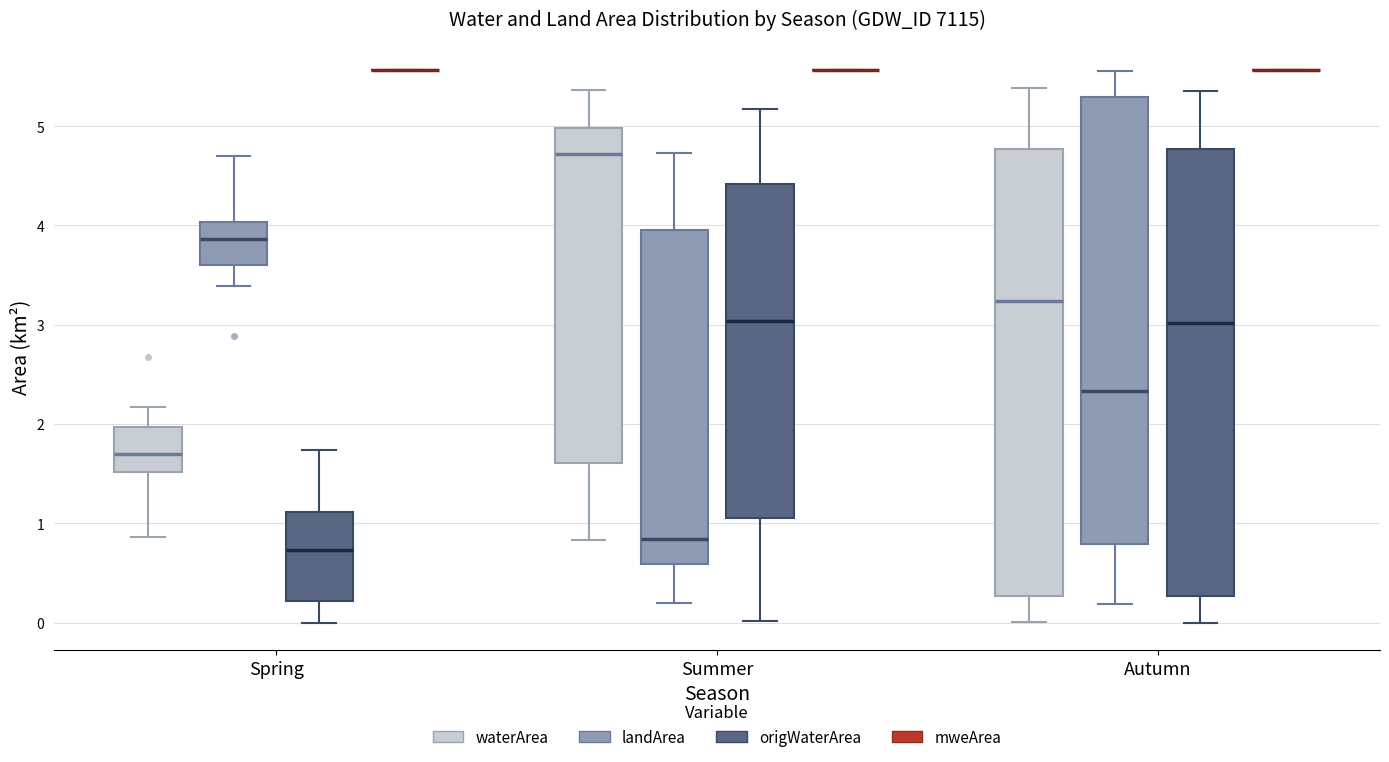

Reading left to right, read every box against the y-axis: the position of its median line, the range the box covers, and the ends of its whiskers. The values are not printed on the chart, so give them approximately, as read against the axis.

Spring (waterArea): median 1.7, box 1.5 to 2.0, whiskers 0.9 to 2.2
Spring (landArea): median 3.9, box 3.6 to 4.0, whiskers 3.4 to 4.7
Spring (origWaterArea): median 0.7, box 0.2 to 1.1, whiskers 0.0 to 1.7
Spring (mweArea): box collapsed to a line at 5.6, whiskers 5.6 to 5.6
Summer (waterArea): median 4.7, box 1.6 to 5.0, whiskers 0.8 to 5.4
Summer (landArea): median 0.8, box 0.6 to 4.0, whiskers 0.2 to 4.7
Summer (origWaterArea): median 3.0, box 1.1 to 4.4, whiskers 0.0 to 5.2
Summer (mweArea): box collapsed to a line at 5.6, whiskers 5.6 to 5.6
Autumn (waterArea): median 3.2, box 0.3 to 4.8, whiskers 0.0 to 5.4
Autumn (landArea): median 2.3, box 0.8 to 5.3, whiskers 0.2 to 5.6
Autumn (origWaterArea): median 3.0, box 0.3 to 4.8, whiskers 0.0 to 5.4
Autumn (mweArea): box collapsed to a line at 5.6, whiskers 5.6 to 5.6